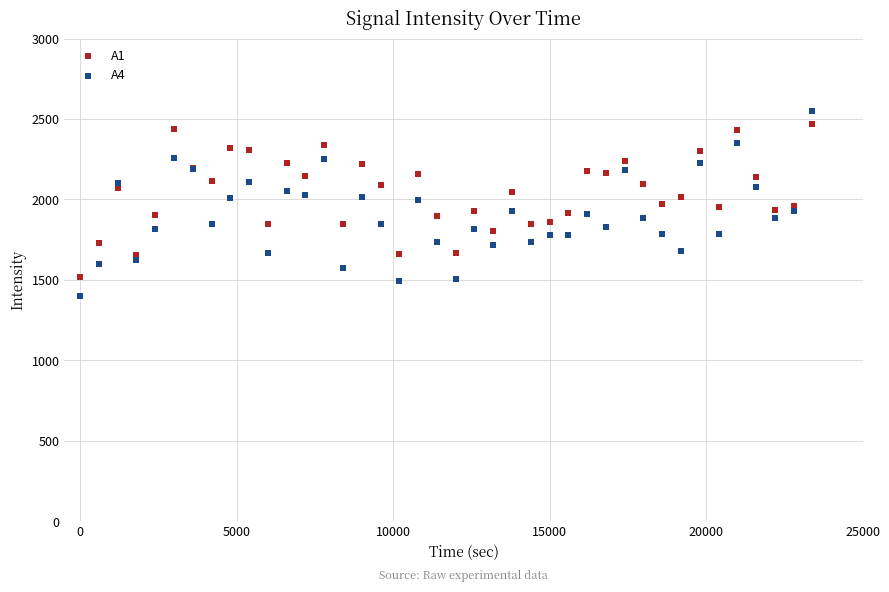

Which series has the largest Y range (max minus min)?

A4